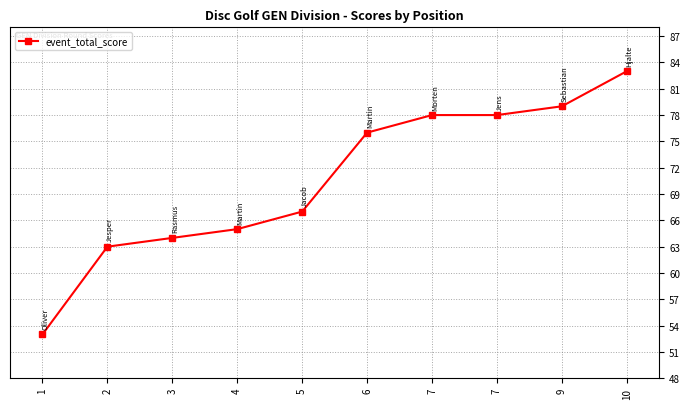

Reading left to right, extract all data points from this chart.

1=53	2=63	3=64	4=65	5=67	6=76	7=78	7=78	9=79	10=83